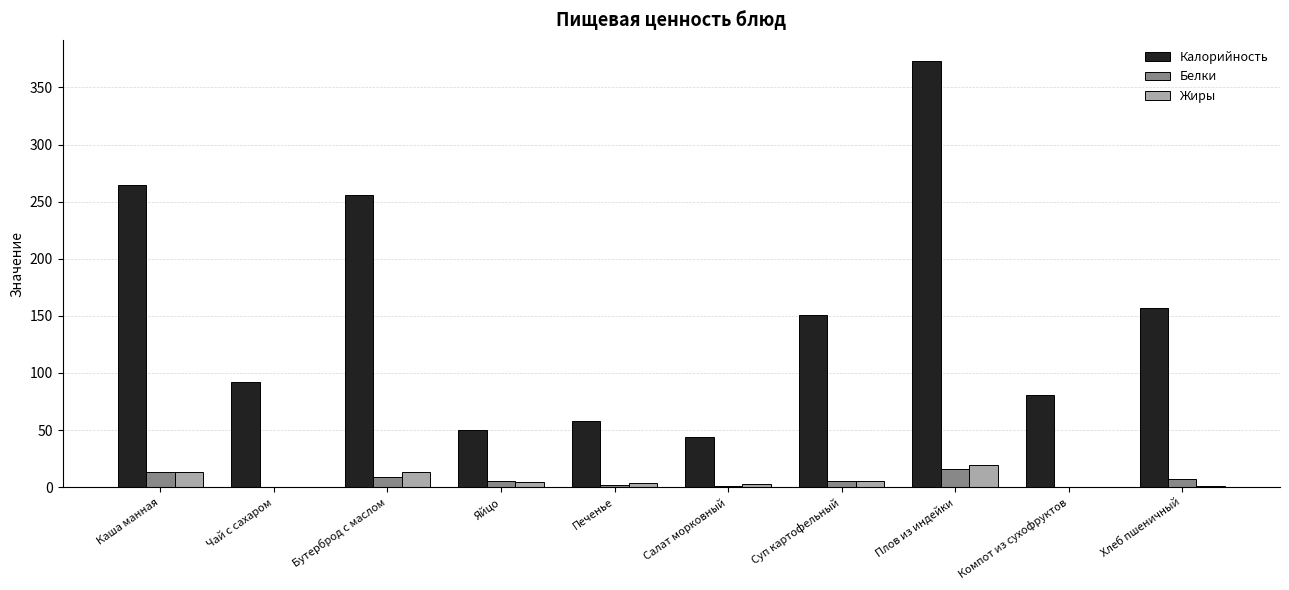

Count the number of categories in the chart.

10